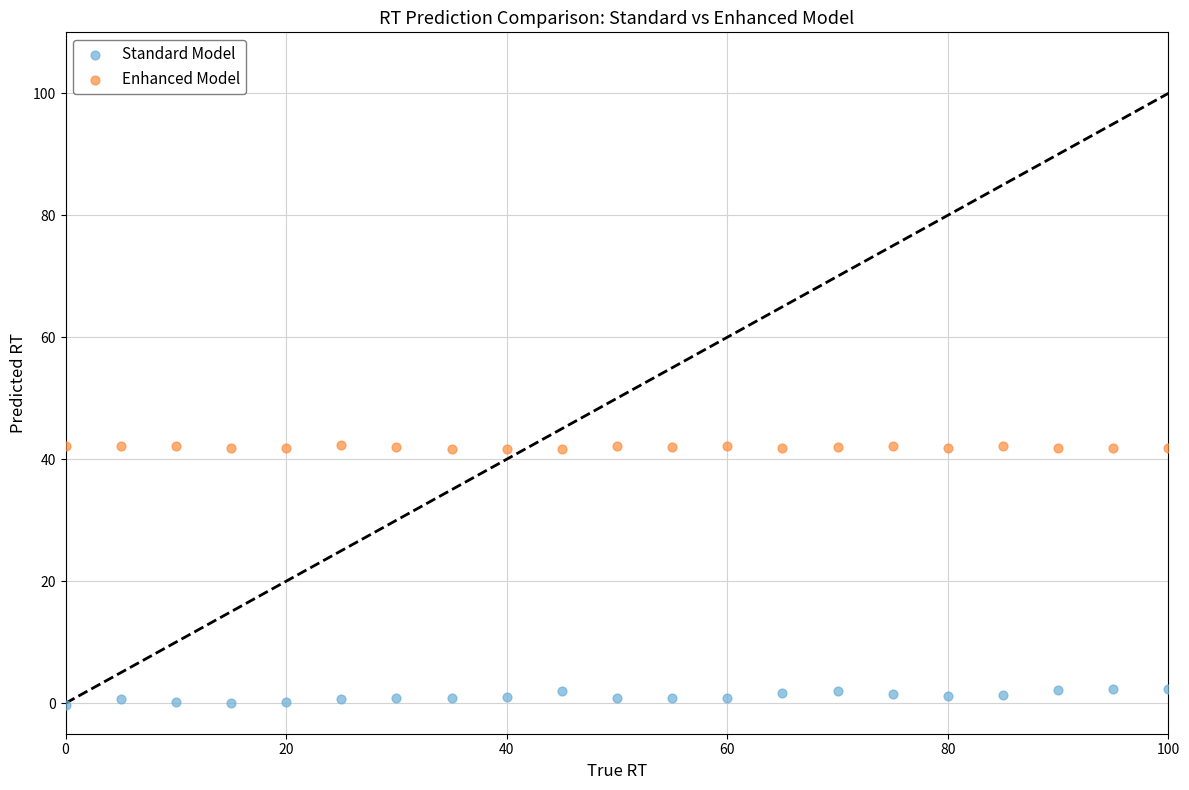

Which series reaches the minimum Y coordinate?

Standard Model